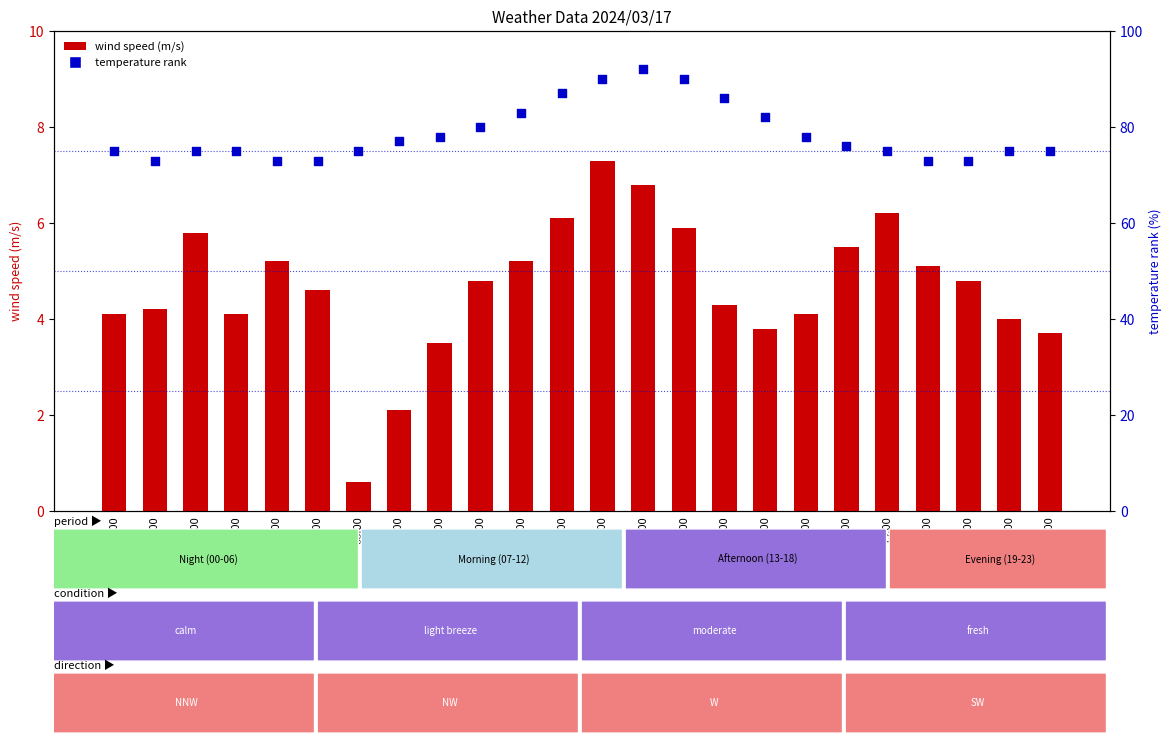

At how many categories does at least one series exceed 73?

19